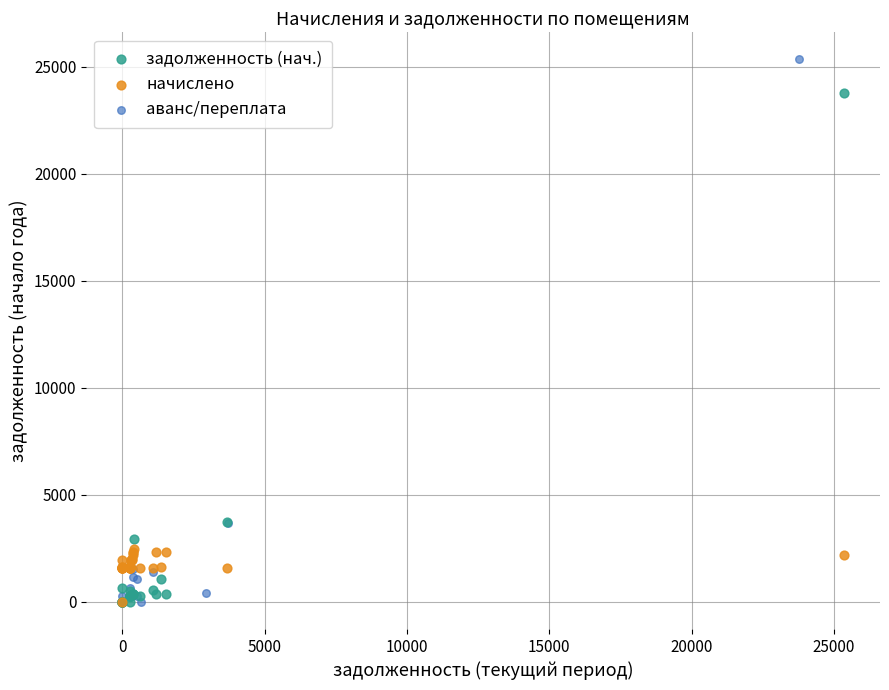

Which series has the largest Y range (max minus min)?

аванс/переплата